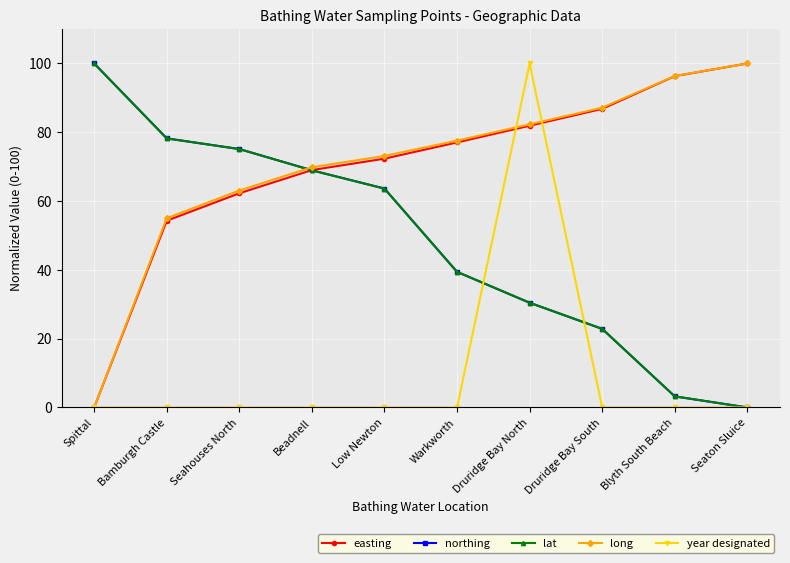

What position from the left is Seahouses North?

3